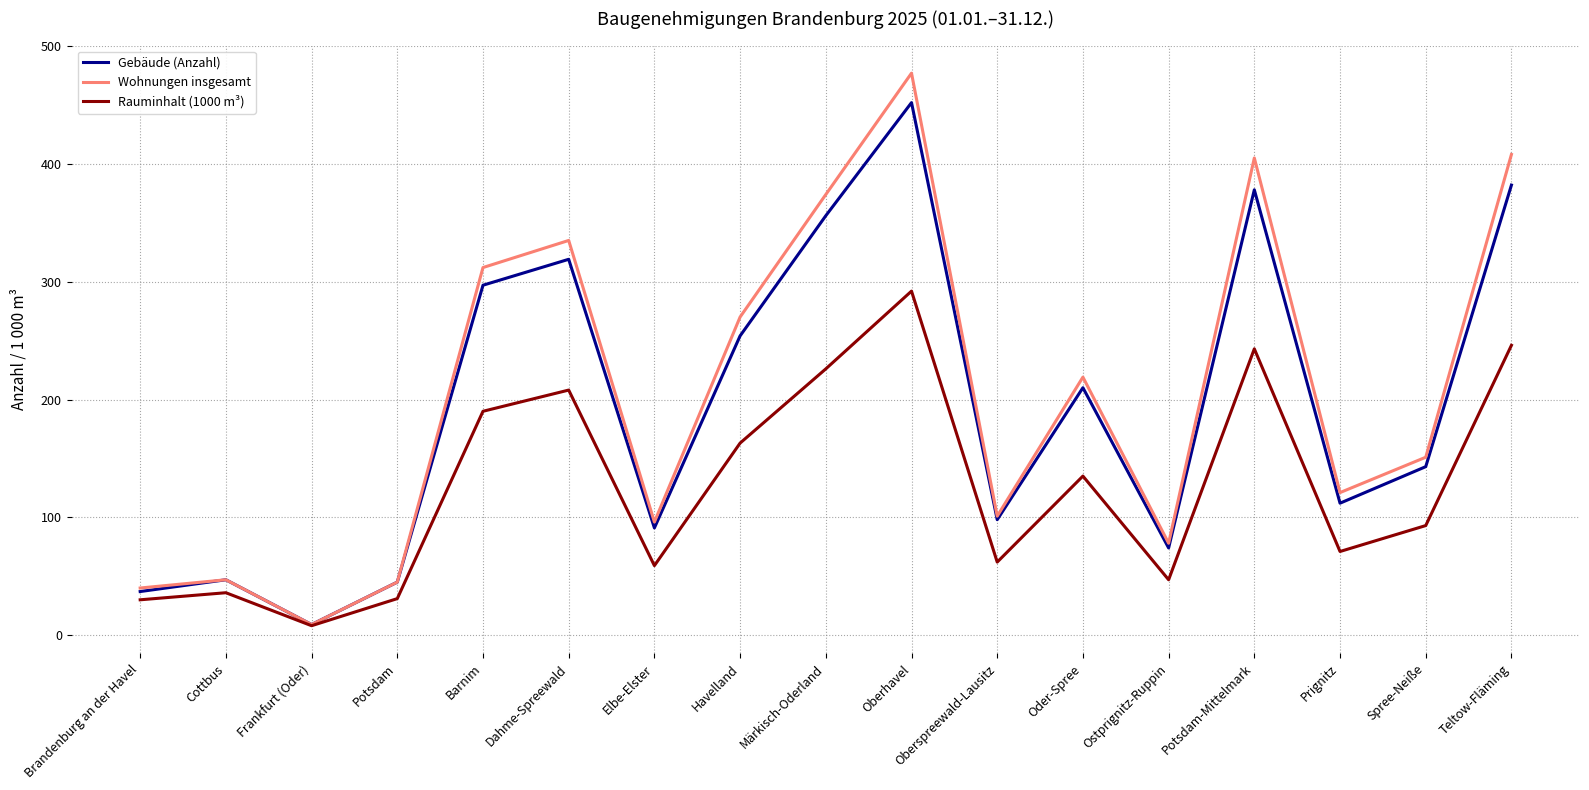

Read the Rauminhalt (1000 m³) value at Havelland.

163